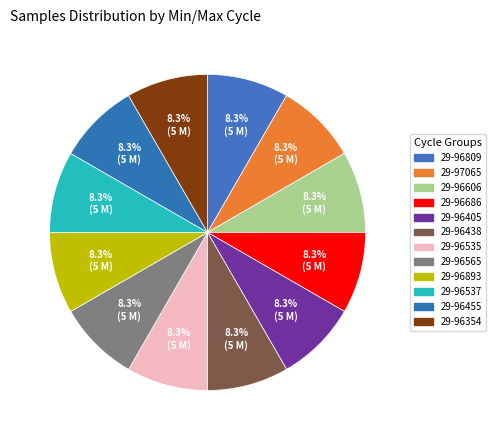

Which category has the smallest portion of the pie?

29-96809